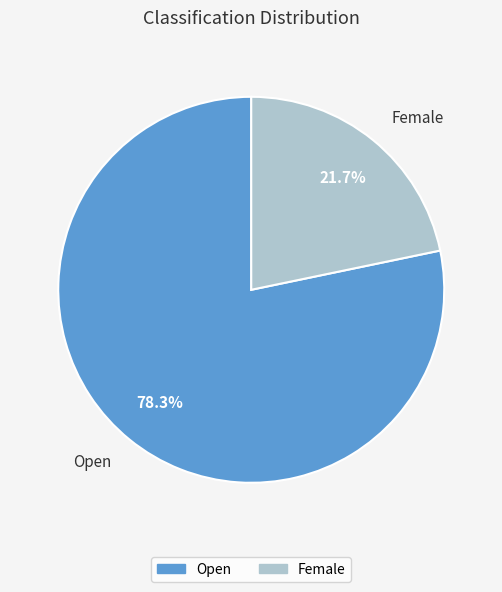

How many segments does this pie chart have?

2